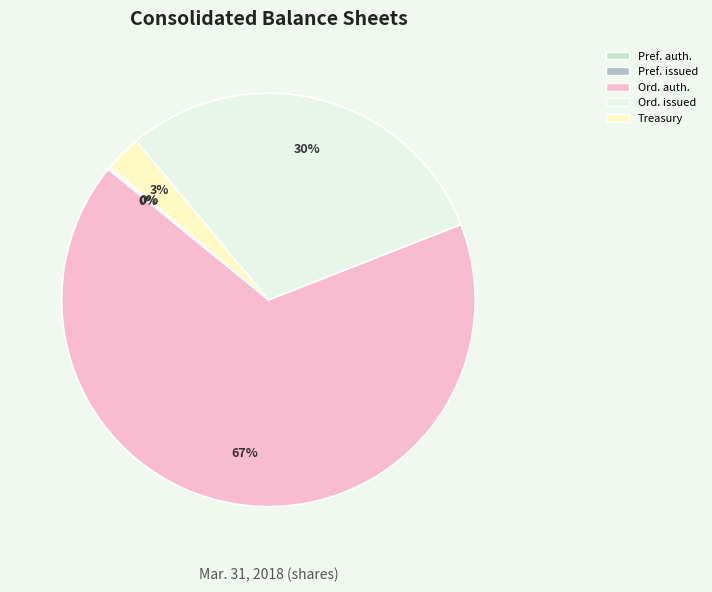

What percentage is the Treasury slice, to the nearest percent?

3%